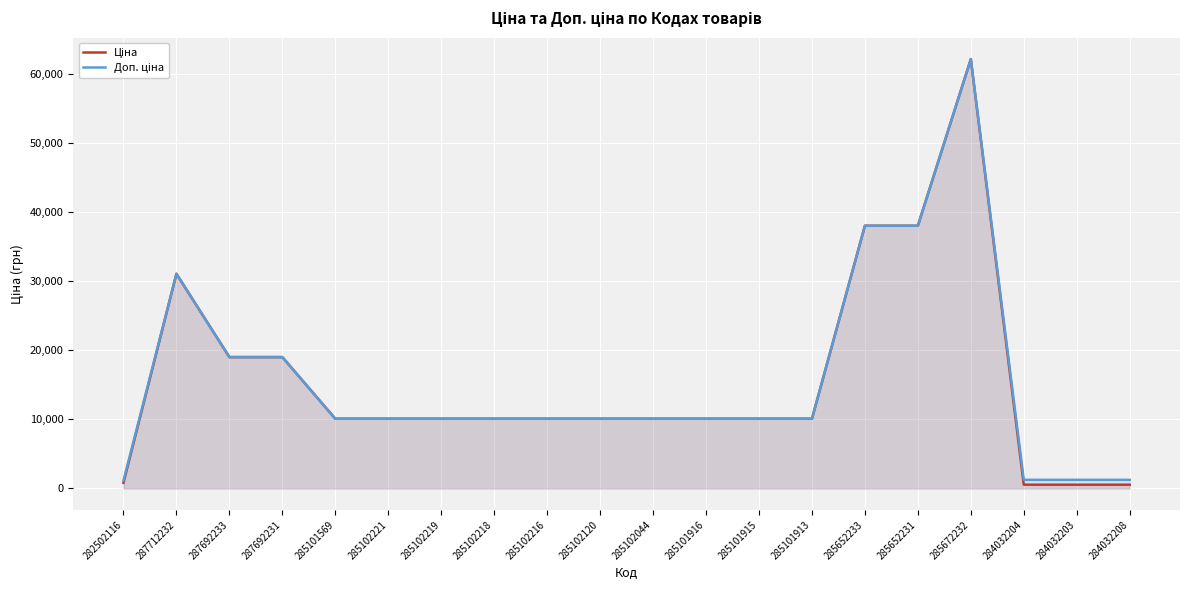

At how many categories does at least one series exceed 32067?

3